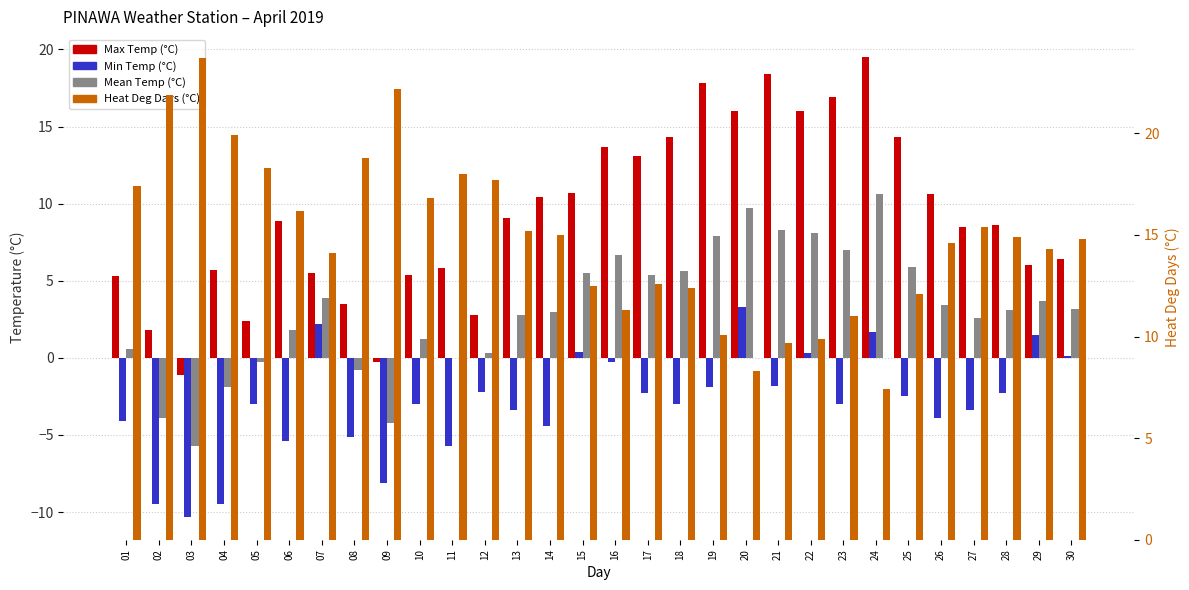

How many groups of bars are there?

30